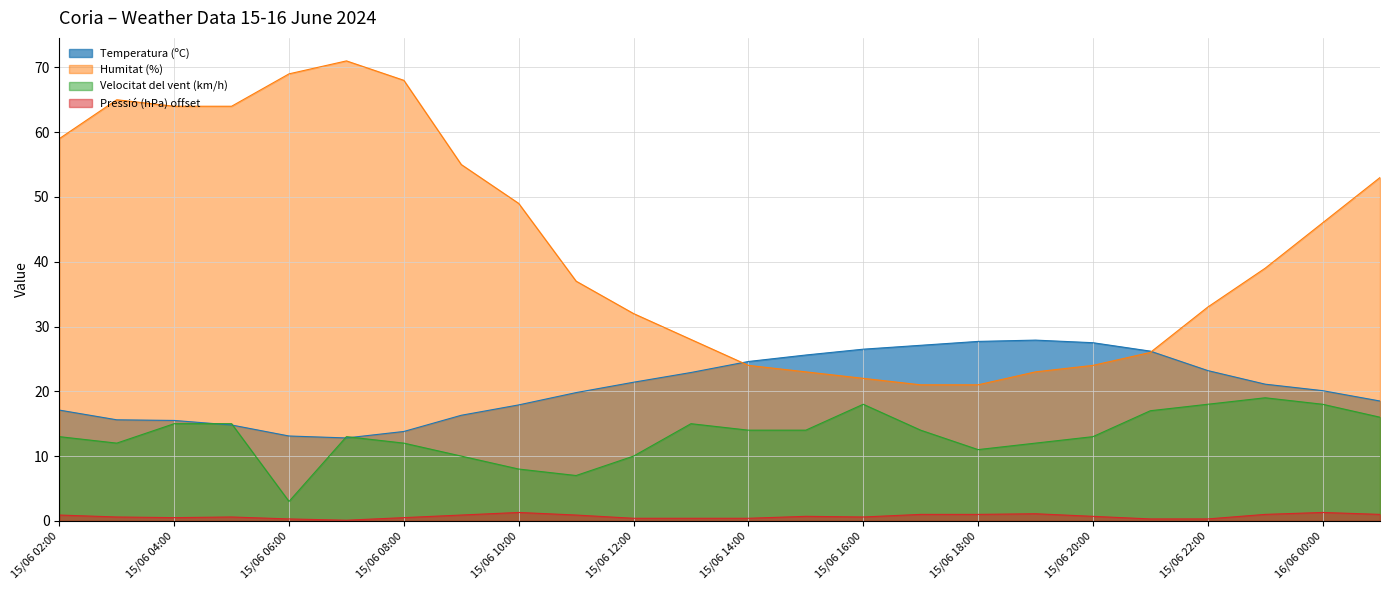

At how many categories does at least one series exceed 68?

2